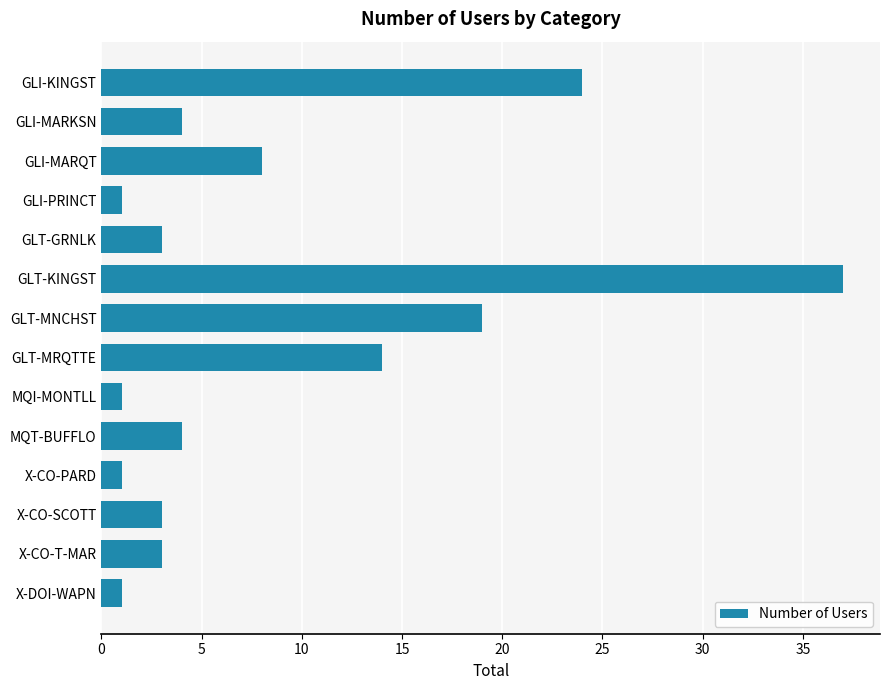

What is the smallest value displayed?

1